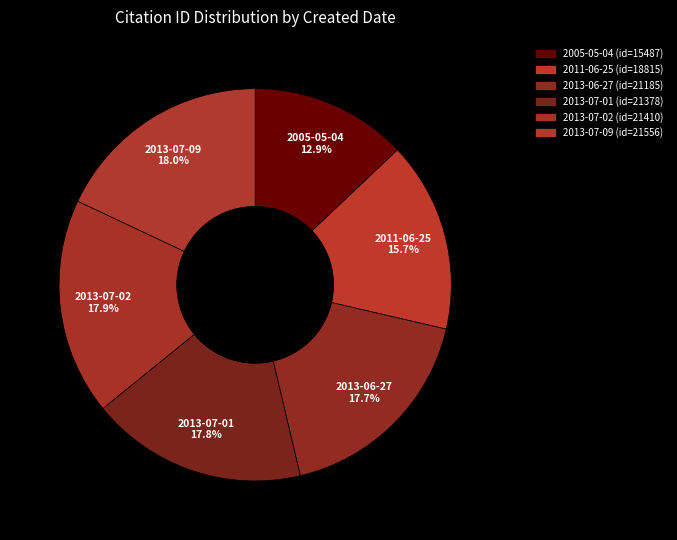

Is the sum of 2005-05-04 and 2011-06-25 greater than half?

No